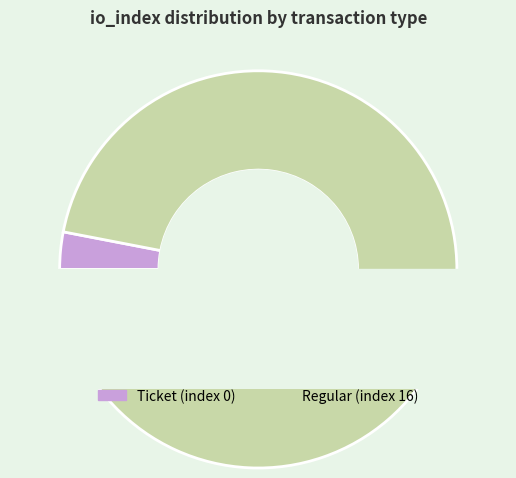

To the nearest percent, what is the combined percentage of Ticket (index 0) and Regular (index 16)?

100%